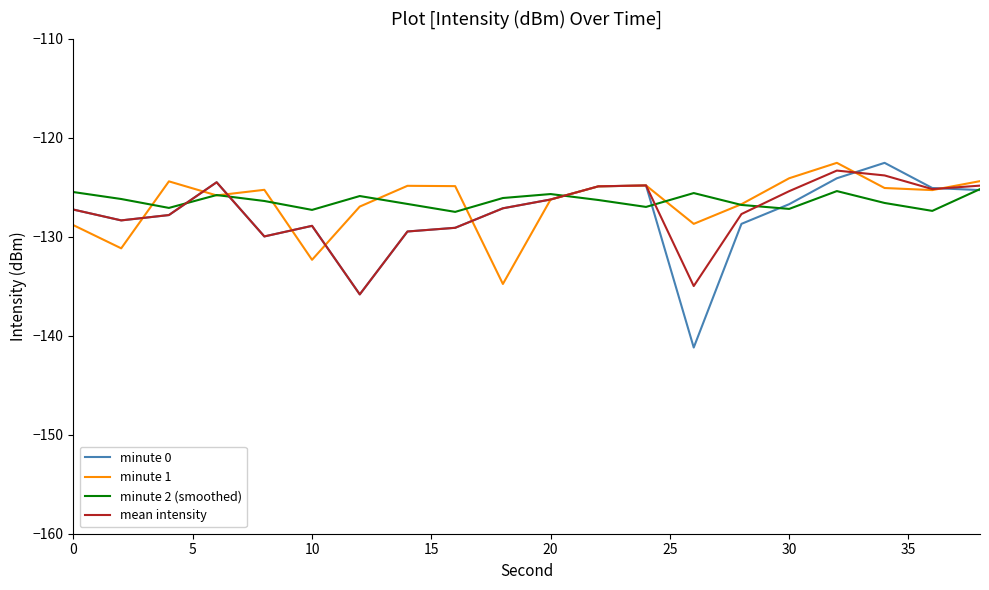

Which series has the largest range (max minus min)?

minute 0